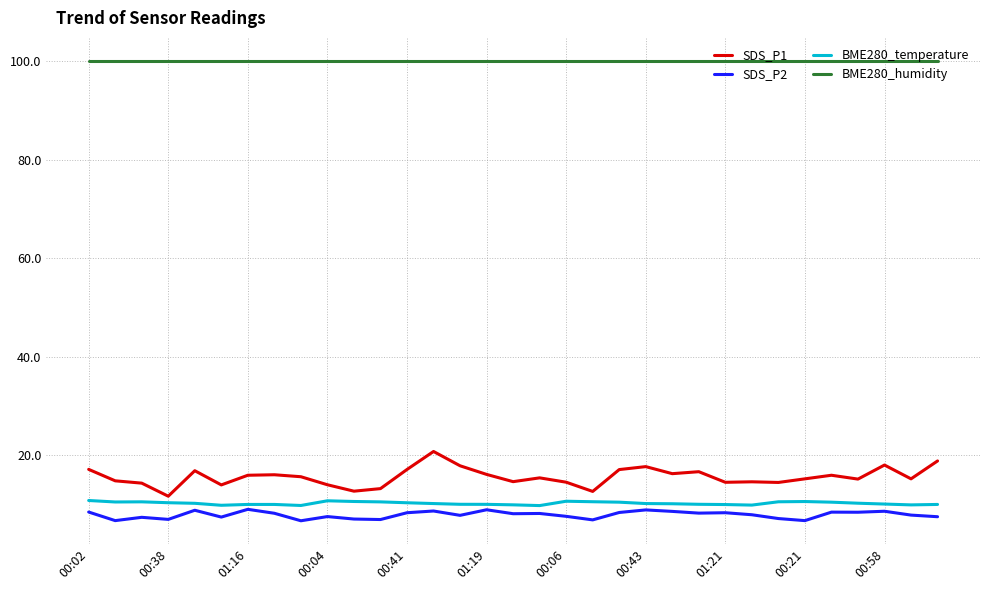

What is the difference between the maximum and minimum values in the BME280_temperature series?

1.0